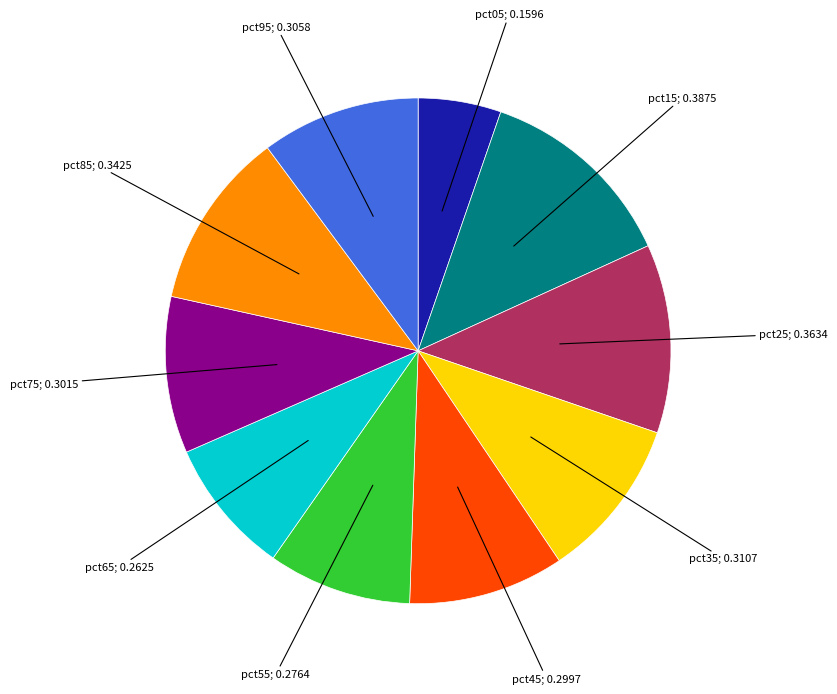

Does any single category account for the majority?

No